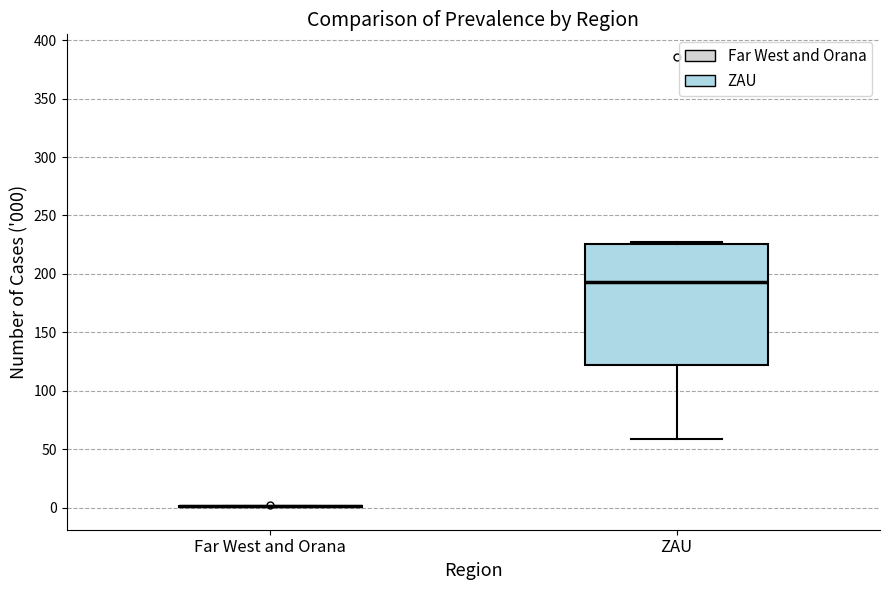

Reading left to right, transcribe this box plot: for each box, give where its median line is, the range the box spans, and where its two whiskers end, as read against the y-axis. The values are not printed on the chart, so give them approximately, as read against the axis.

Far West and Orana: box collapsed to a line at 0, whiskers 0 to 0
ZAU: median 195, box 120 to 225, whiskers 60 to 230